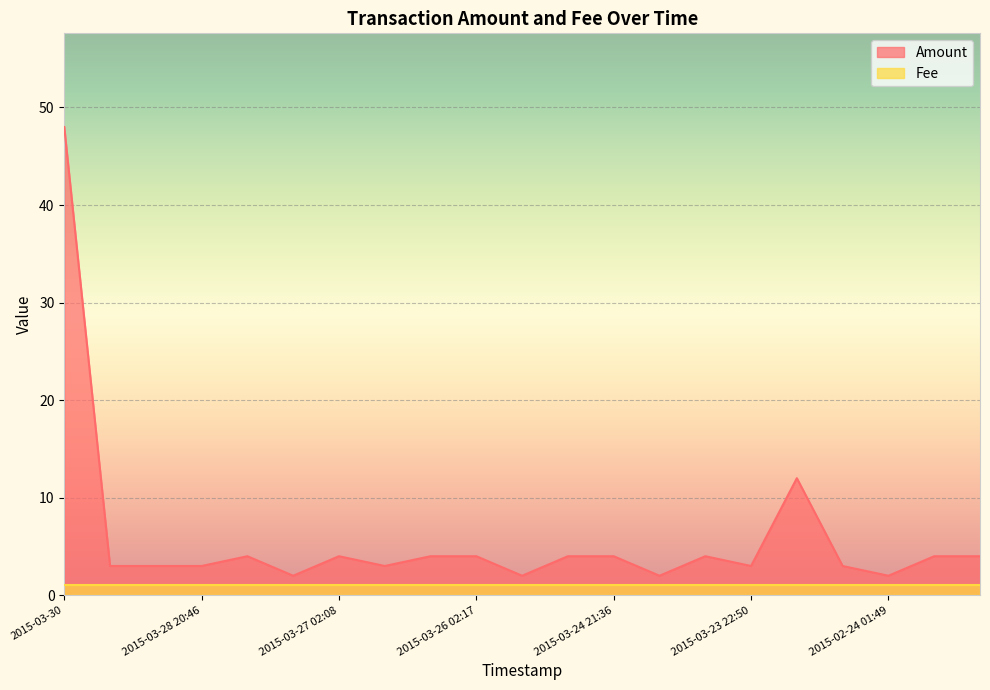

Where is the data nearest to the value 25?

2015-02-24 18:28